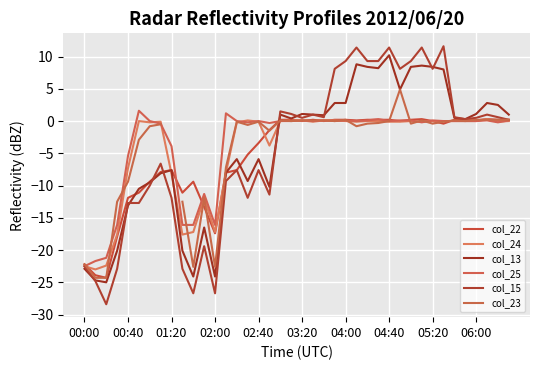

What is the spread (max minus min) of values at 25?

12.2